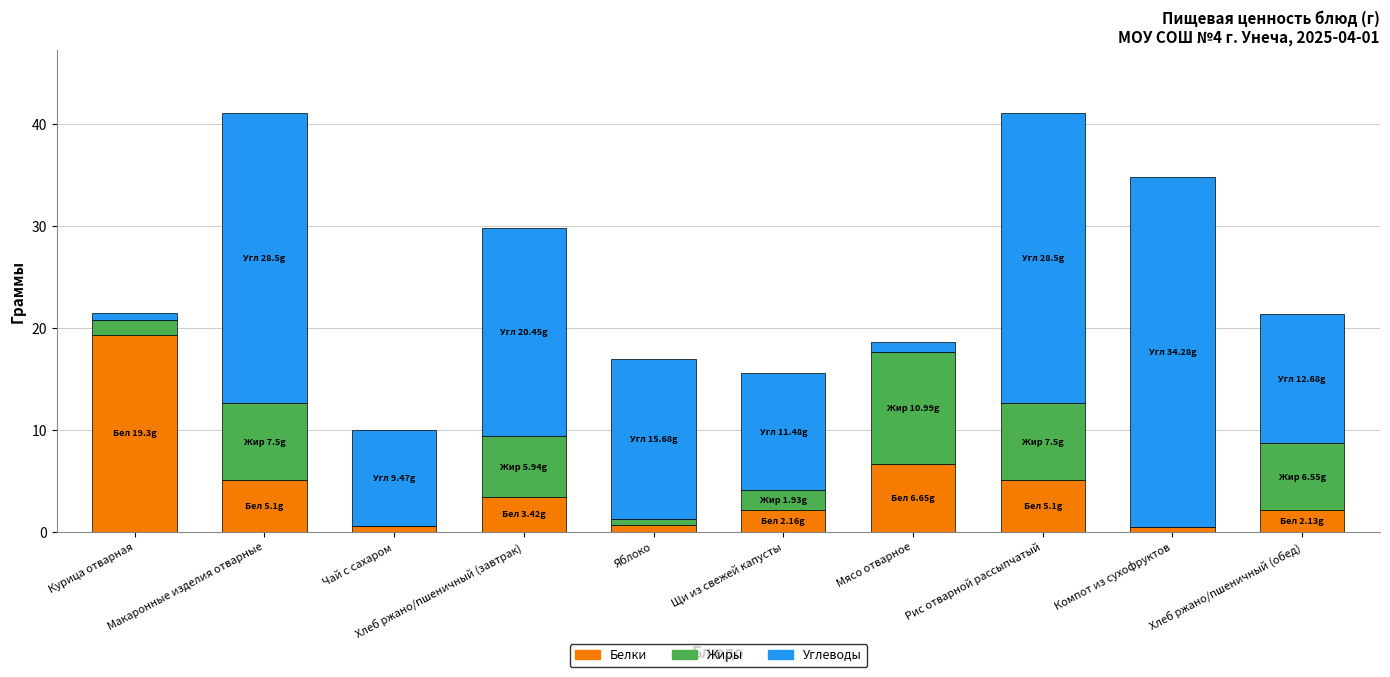

What is the maximum value for Белки?

19.3